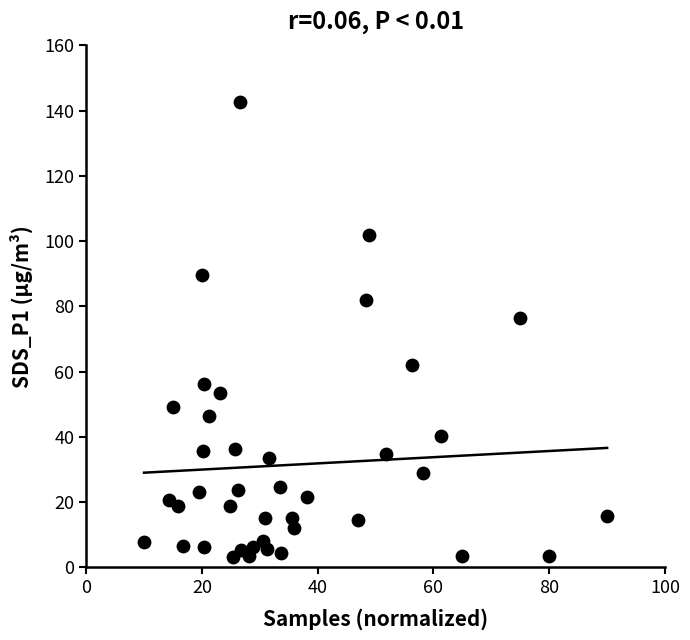

What is the range of Y values (max minus min)?

139.3